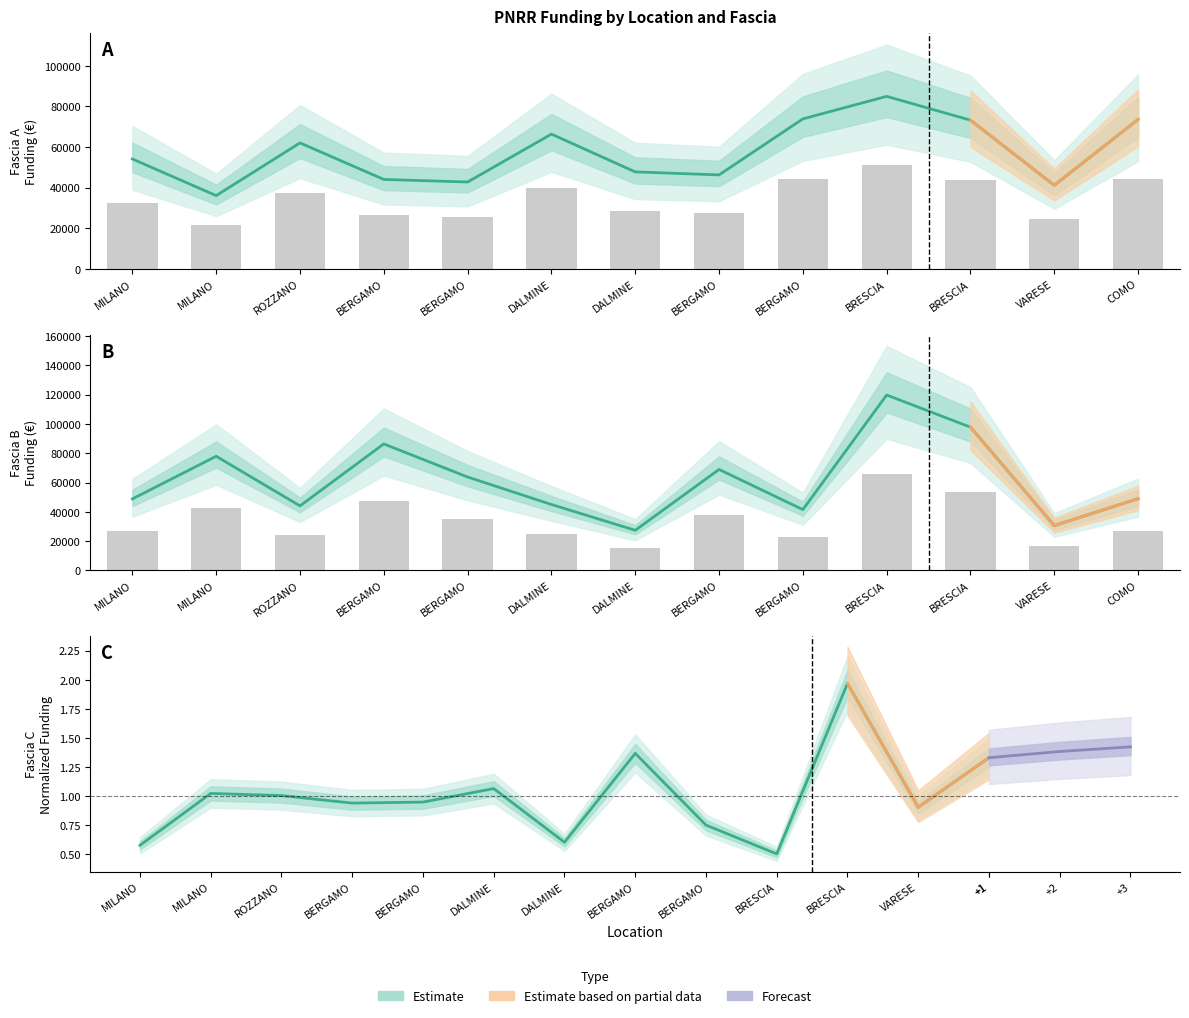

How many groups of bars are there?

13